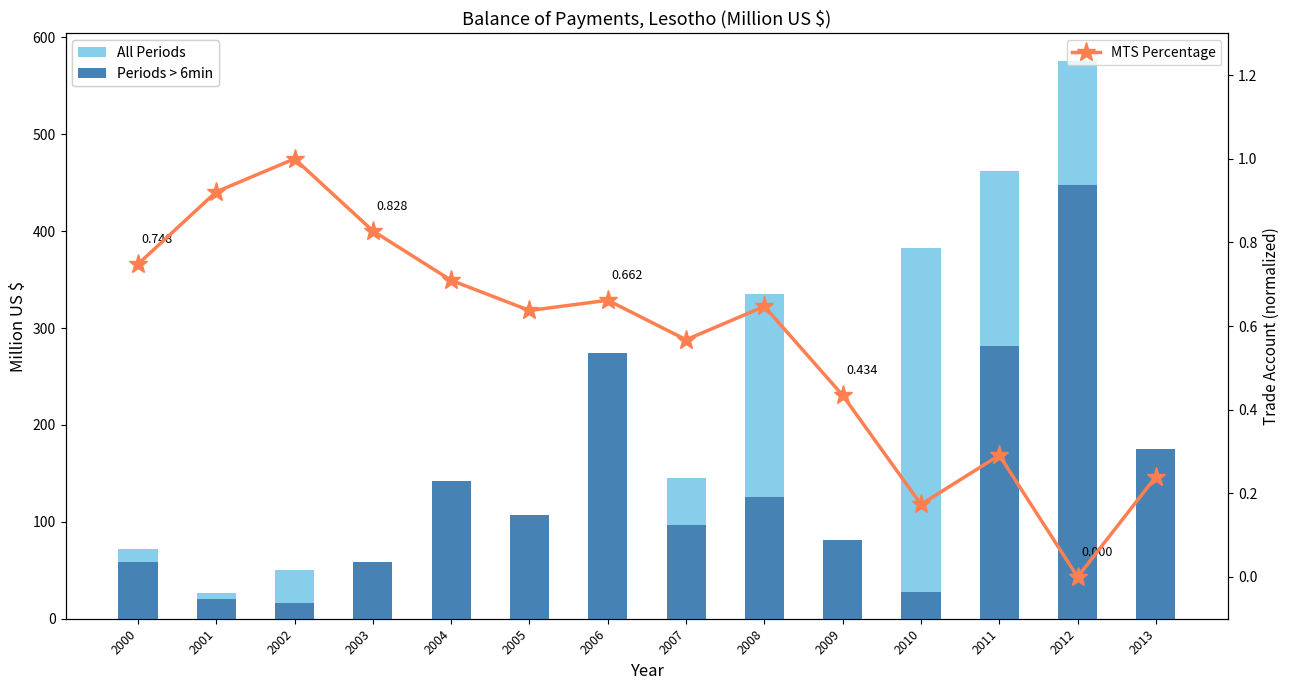

At which label does Periods > 6min first exceed 107?

2004